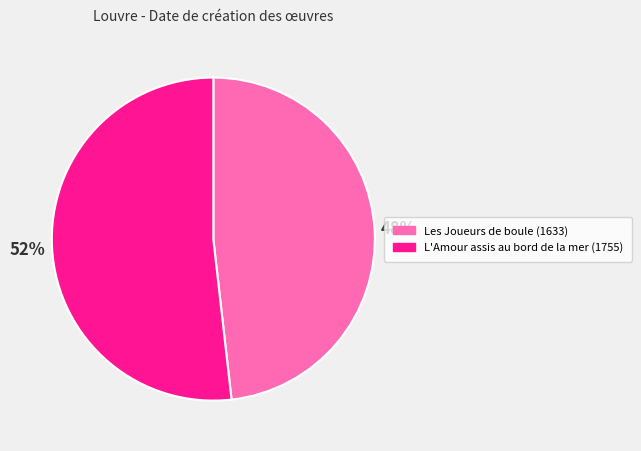

True or false: Les Joueurs de boule (1633) accounts for 48% of the total.

True